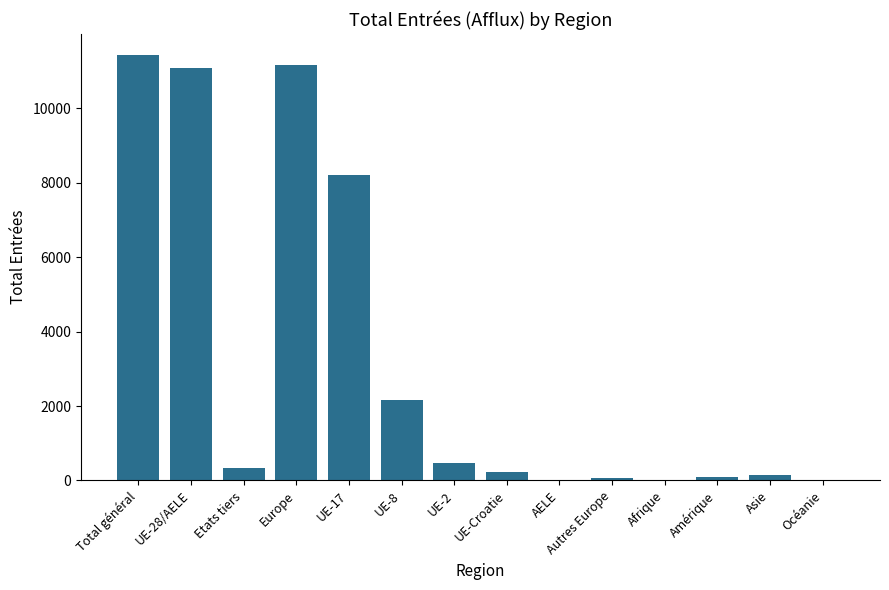

The value at Europe is 6146. True or false?

False